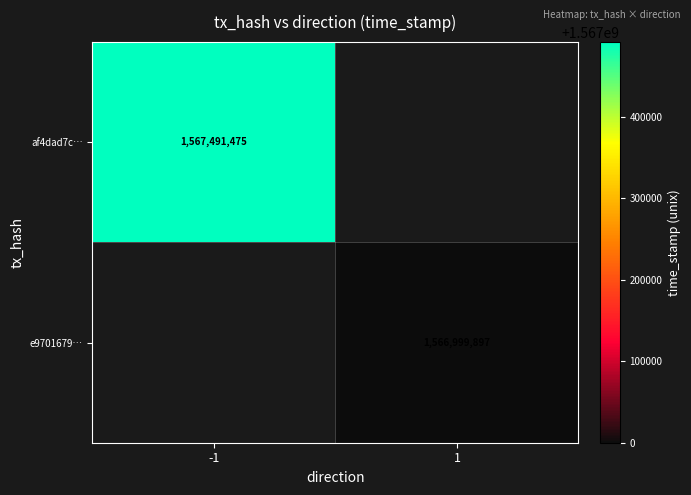

Is it true that af4dad7c… equals 1567491475 at -1?

True